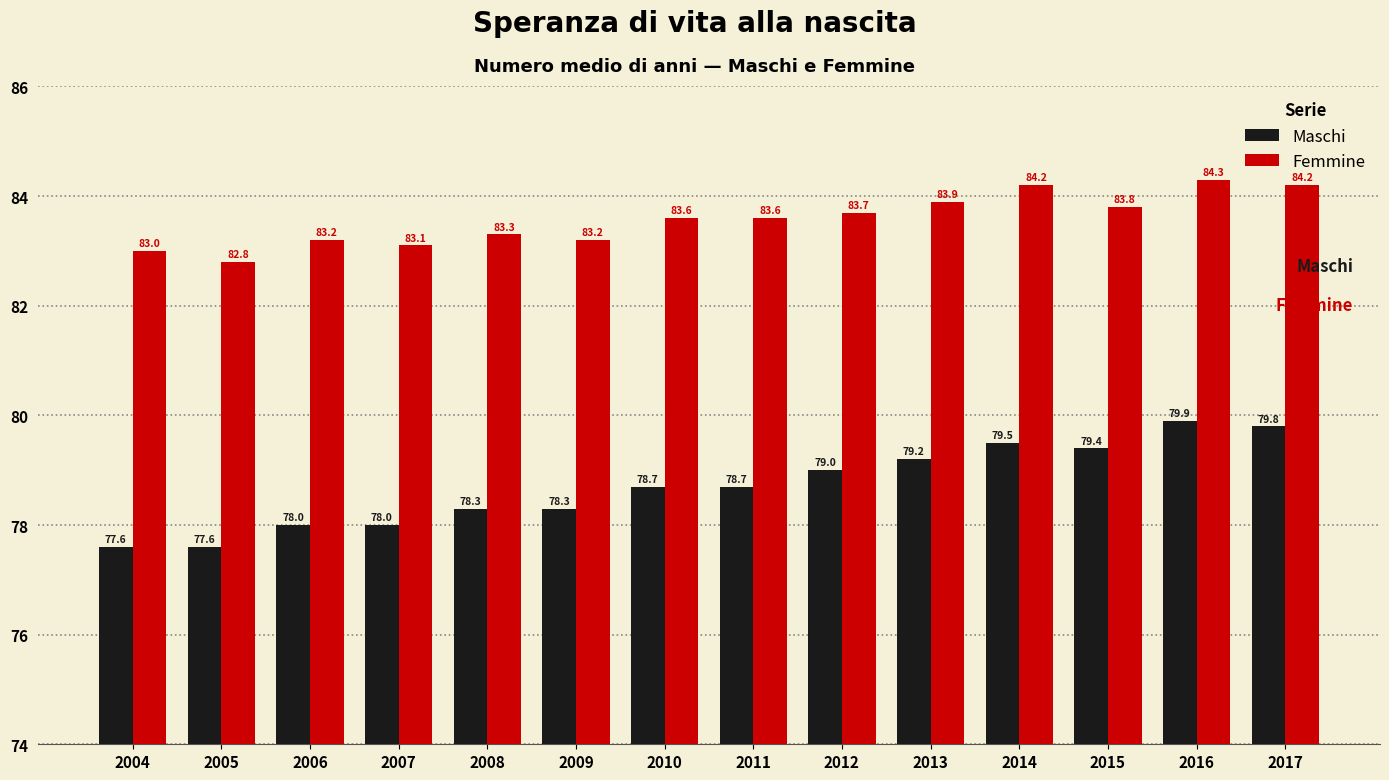

Rank the series by their maximum value, from highest to lowest.

Femmine, Maschi